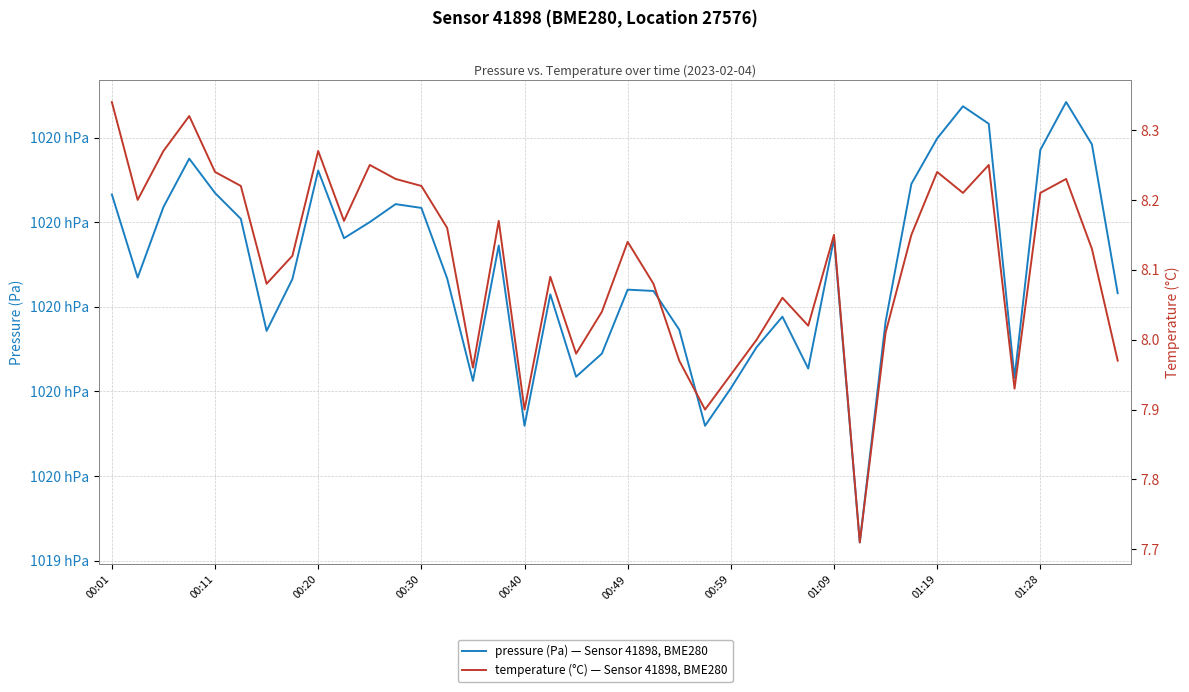

At which label does temperature reach its peak?

00:01